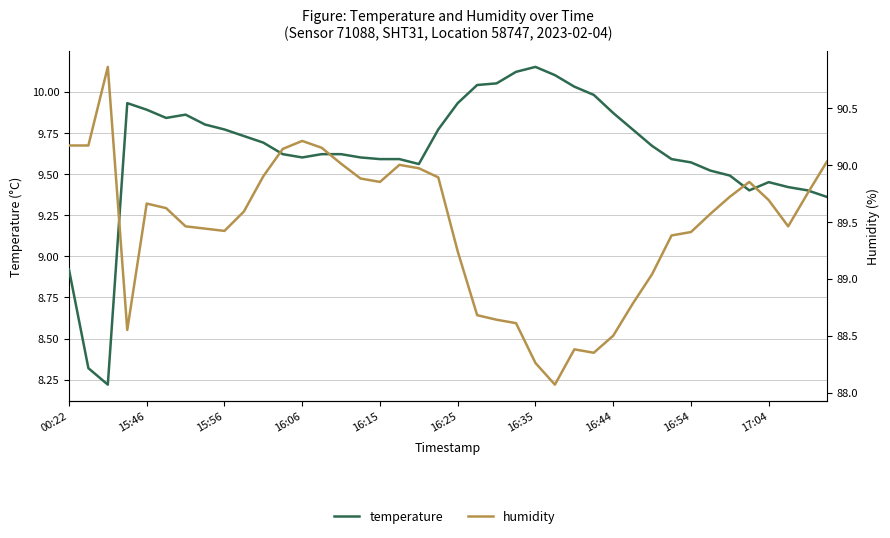

The humidity series shows 88.1 at 25. True or false?

True